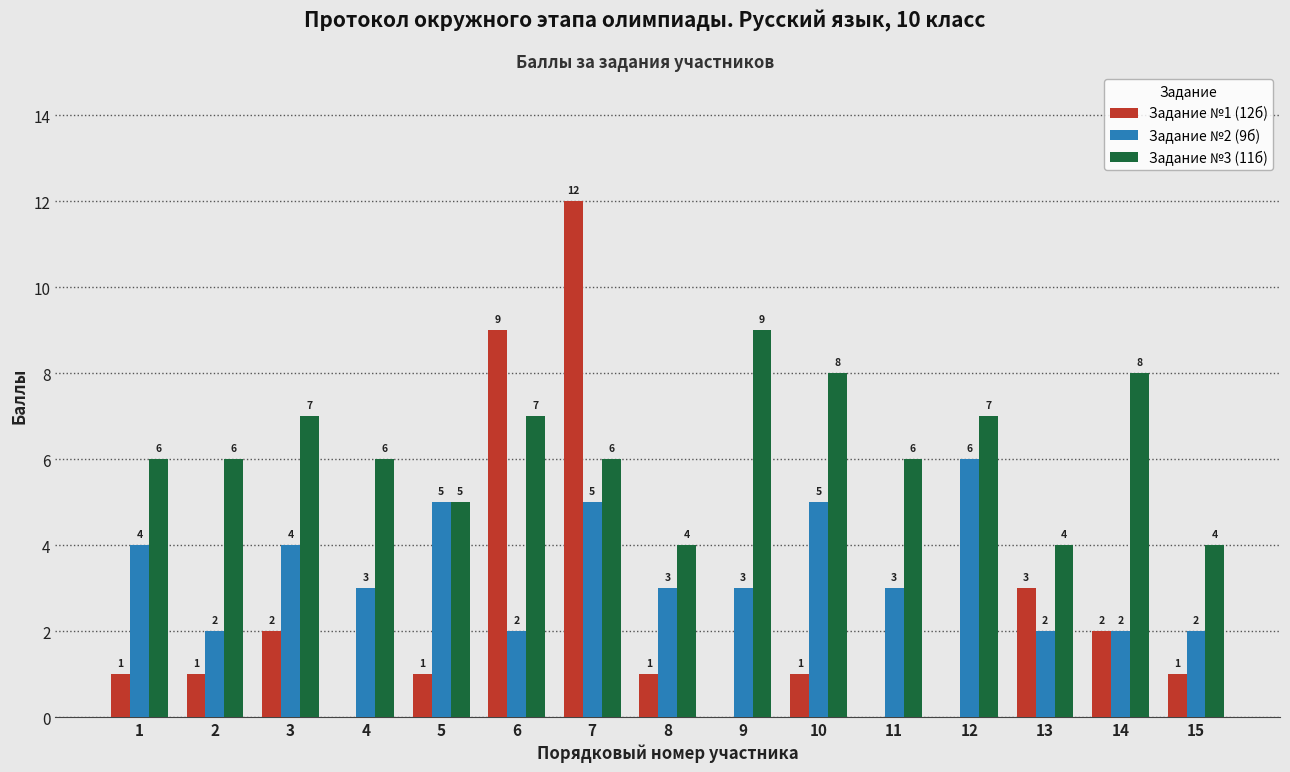

Which series has the largest total across all categories?

Задание №3 (11б)